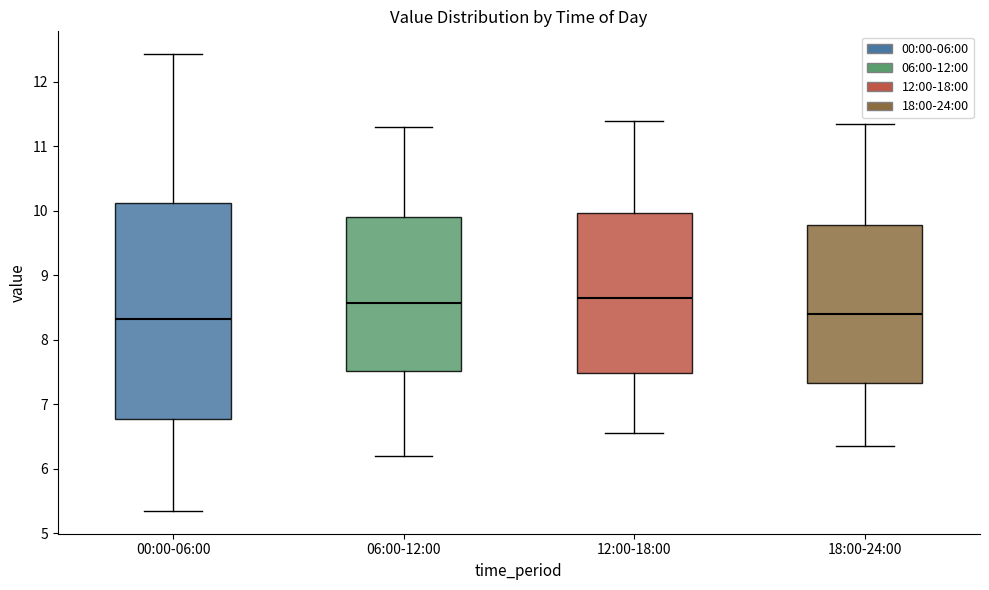

Where is the lower edge of the box for 00:00-06:00 on the y-axis? The values are not printed on the chart, so give them approximately, as read against the axis.

6.8